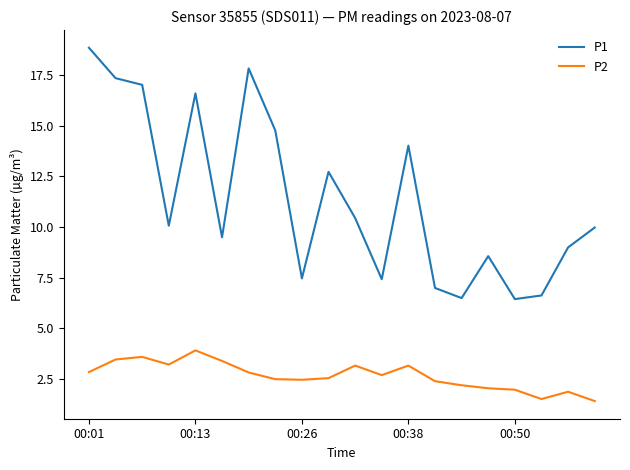

What is the lowest value of the P2 series?

1.4